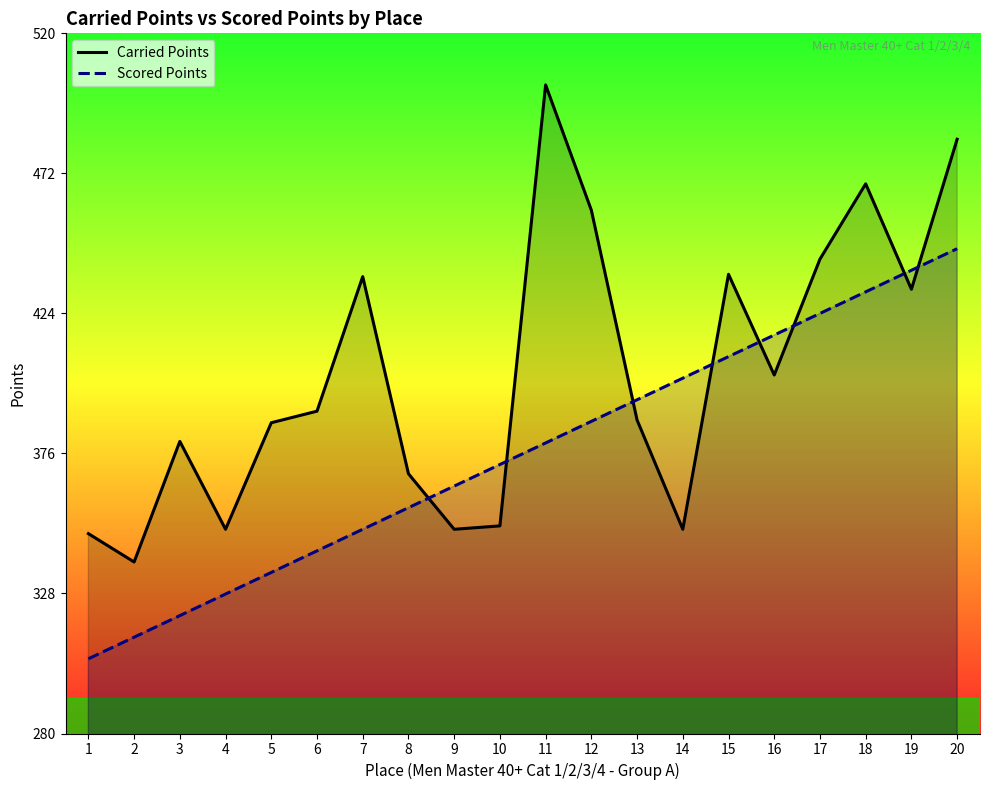

The Carried Points series shows 468.4 at 18. True or false?

True